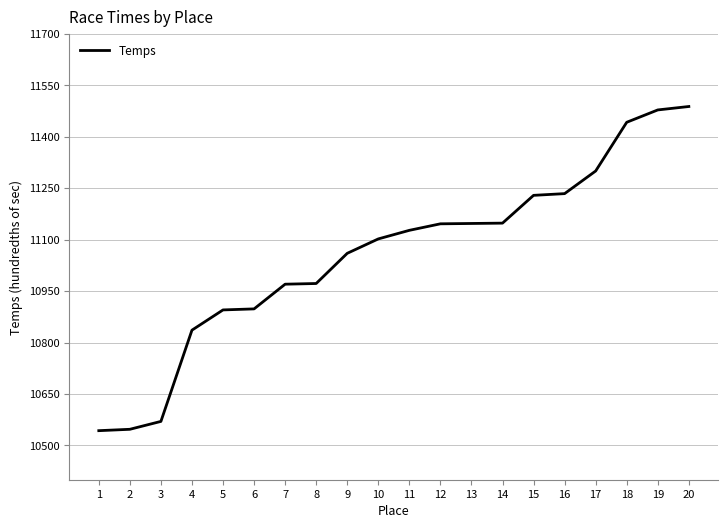

What is the difference between the values at 3 and 6?

328